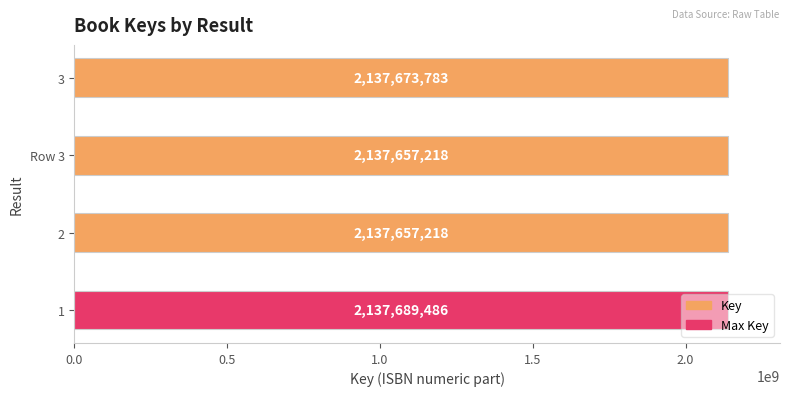

Approximately how many times larger is the value at Row 3 compared to 3?

1.0